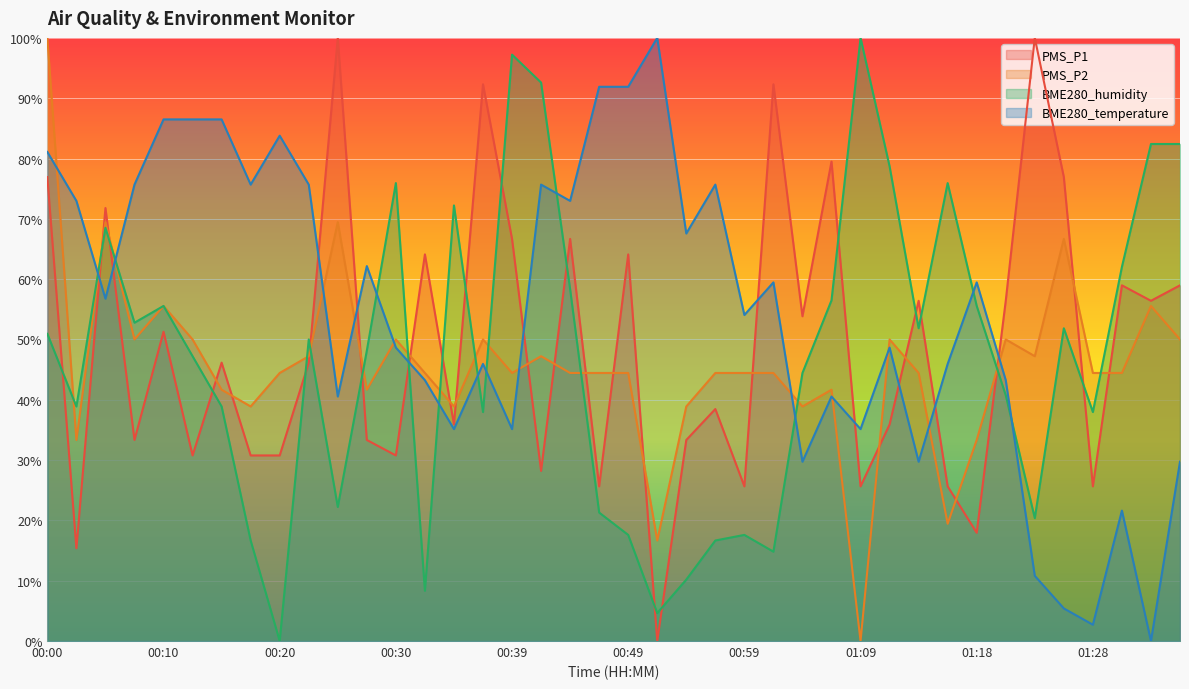

What is the difference between the maximum and second lowest values in the PMS_P1 series?

84.6